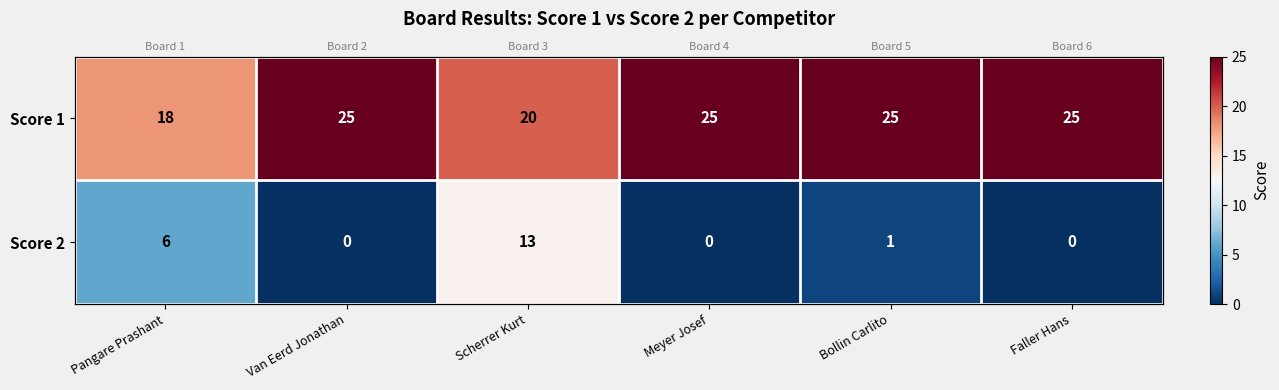

Which series has the largest total across all categories?

Score 1